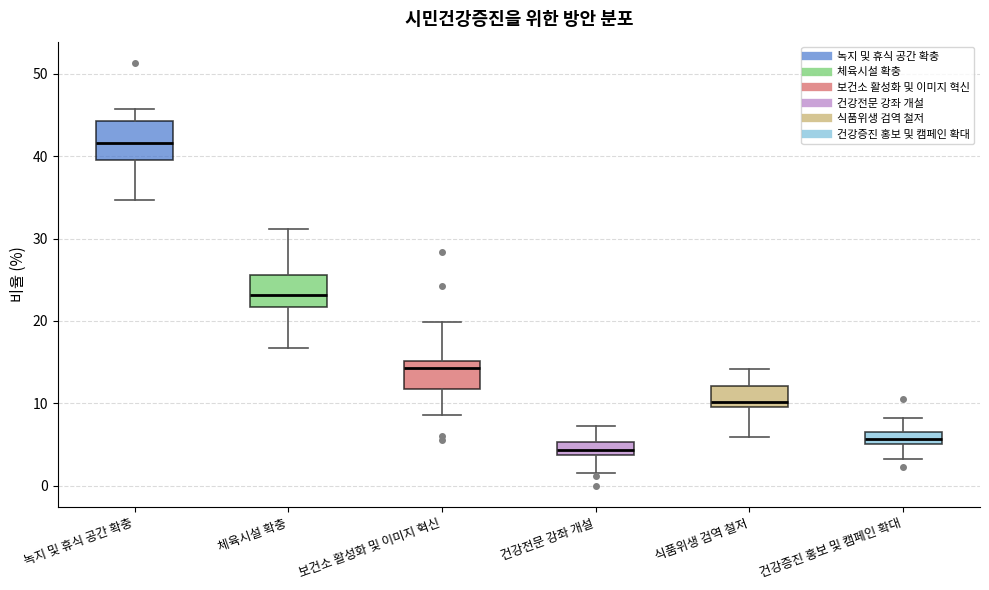

Which box has the lowest median line?

건강전문 강좌 개설